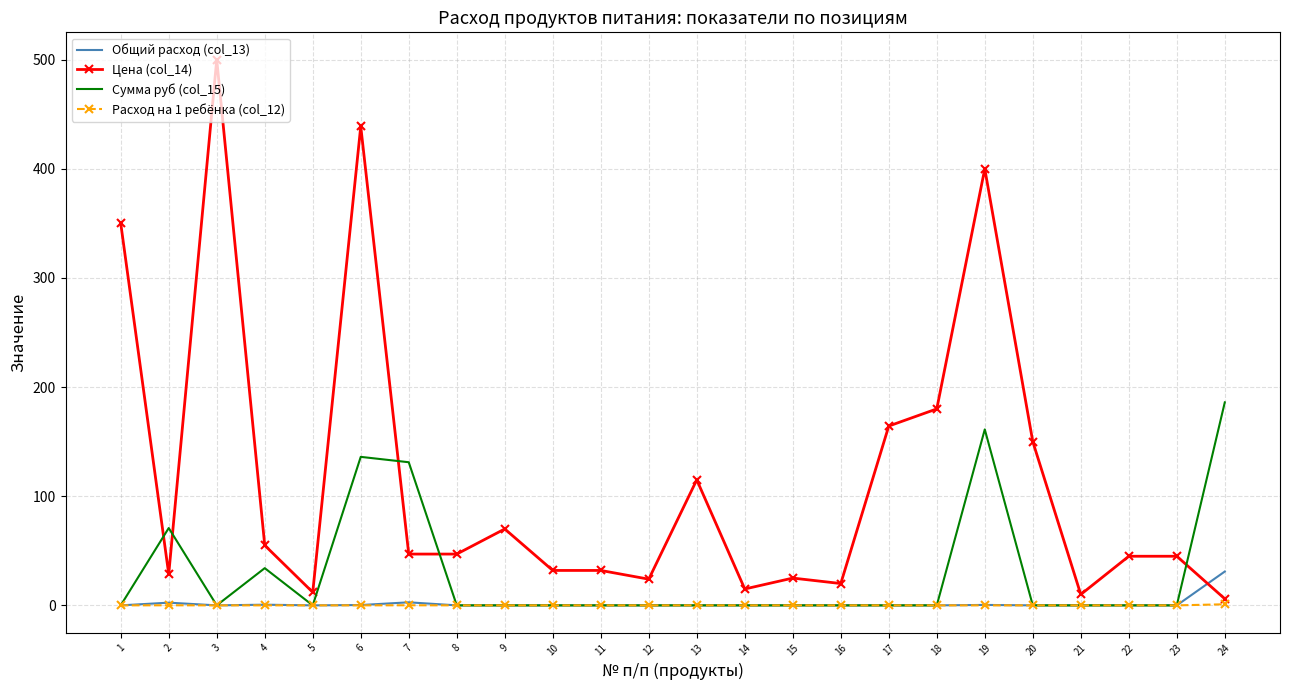

Which series has the largest total across all categories?

Цена (col_14)